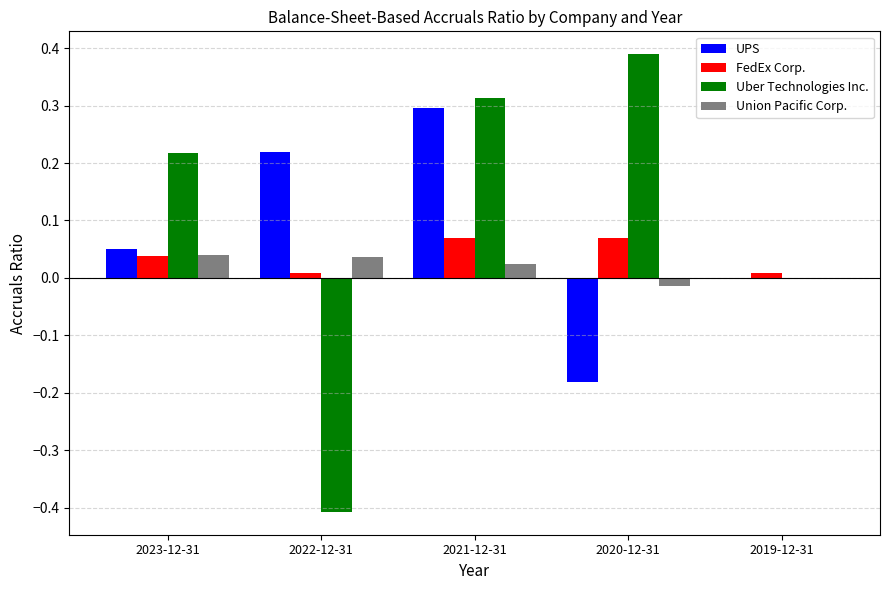

How many series are shown in this chart?

4